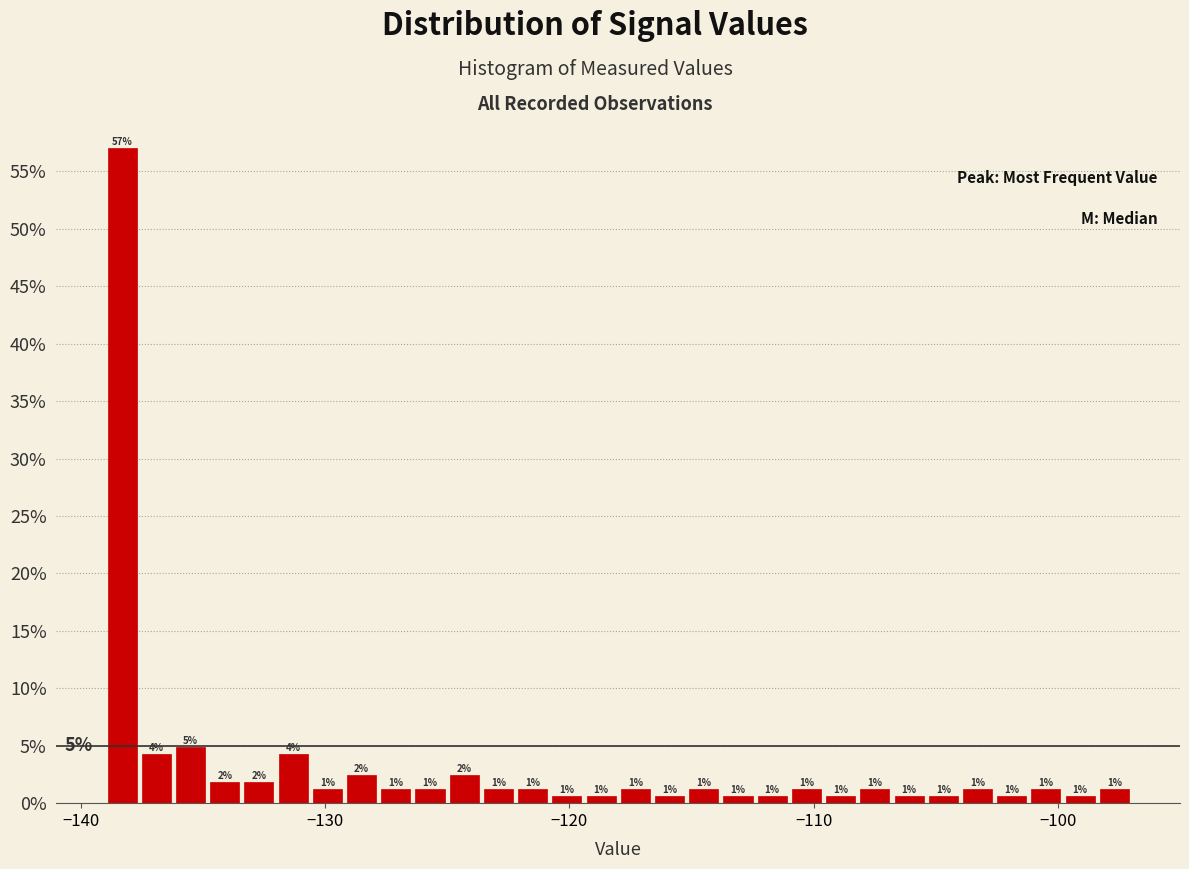

Read against the x-axis, roughly where is the centre of the tallest bar?

-138